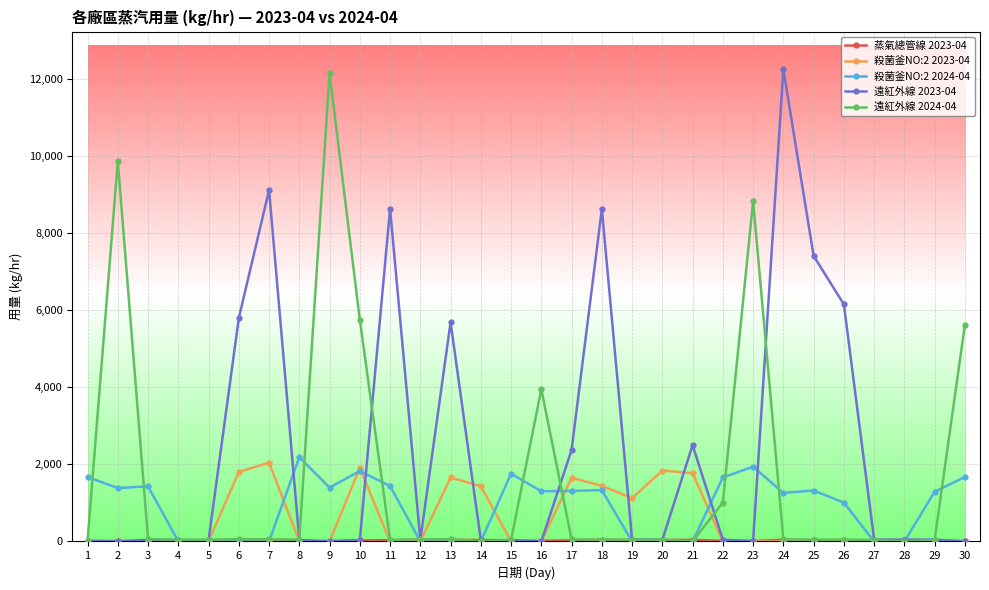

What is the total value across all series at 6?

7697.1